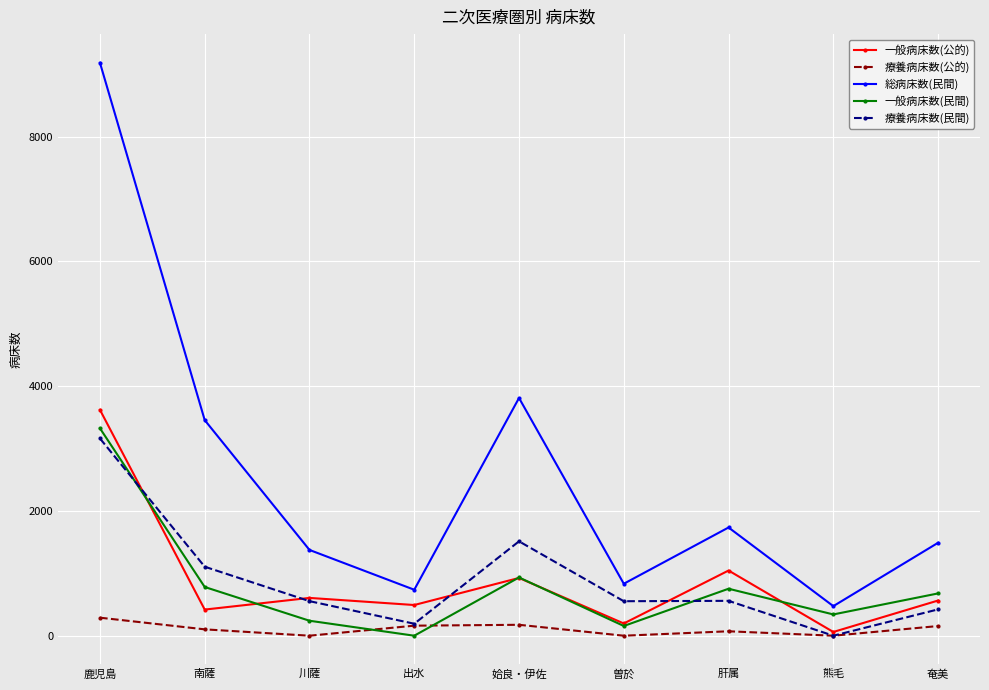

List the series in order of their peak value, lowest first.

療養病床数(公的), 療養病床数(民間), 一般病床数(民間), 一般病床数(公的), 総病床数(民間)